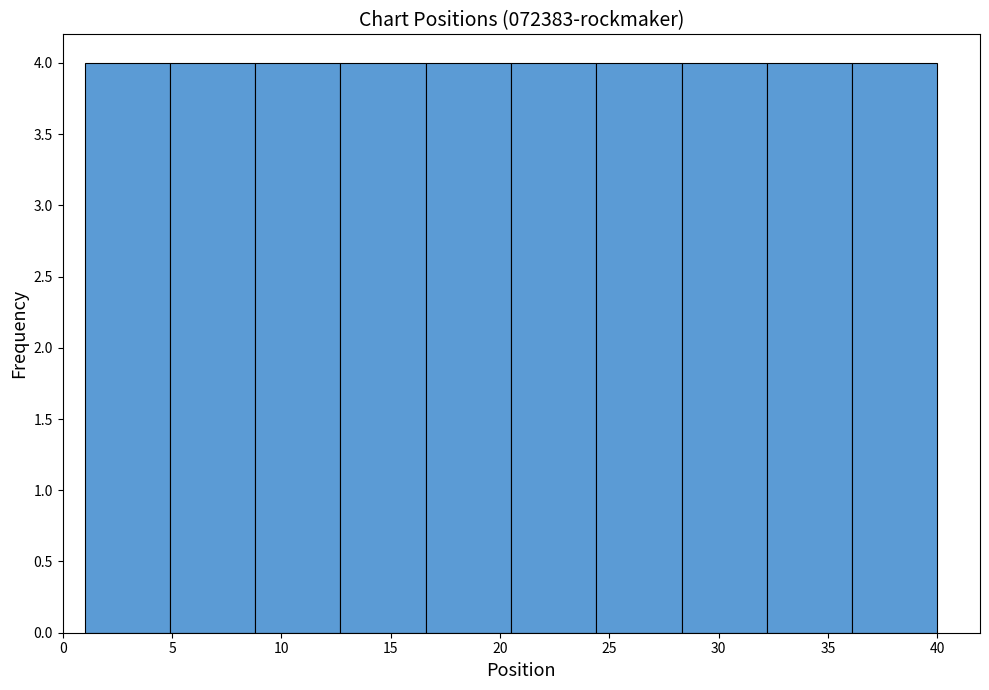

Reading left to right, list every bar in this chart as the range it spans on the x-axis followed by its height. Neither the bar edges nor the heights are printed on the chart, so give them approximately, as read against the axes.

1.0 to 4.9: 4
4.9 to 8.8: 4
8.8 to 12.7: 4
12.7 to 16.6: 4
16.6 to 20.5: 4
20.5 to 24.4: 4
24.4 to 28.3: 4
28.3 to 32.2: 4
32.2 to 36.1: 4
36.1 to 40.0: 4